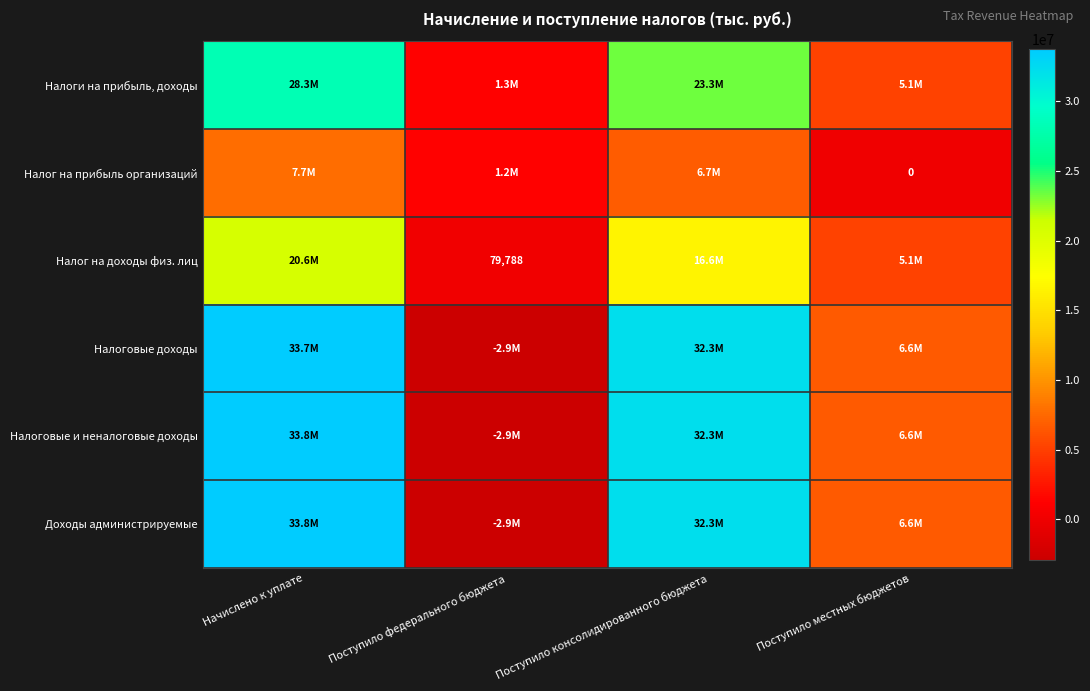

The value of Налог на доходы физ. лиц at Поступило федерального бюджета is 17080. True or false?

False